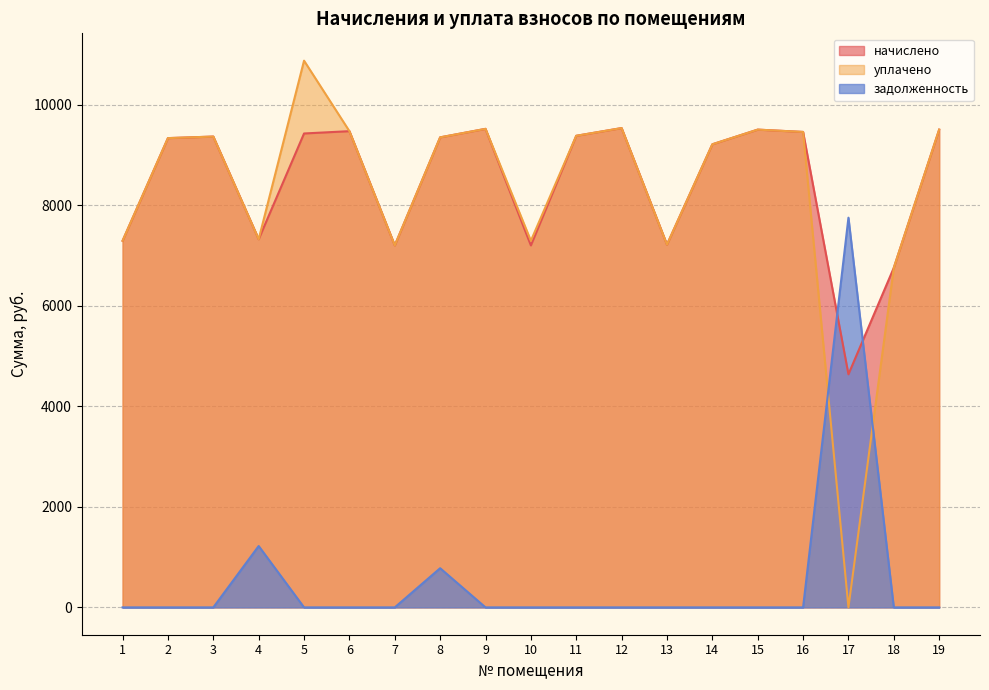

How many lines are shown in the chart?

3